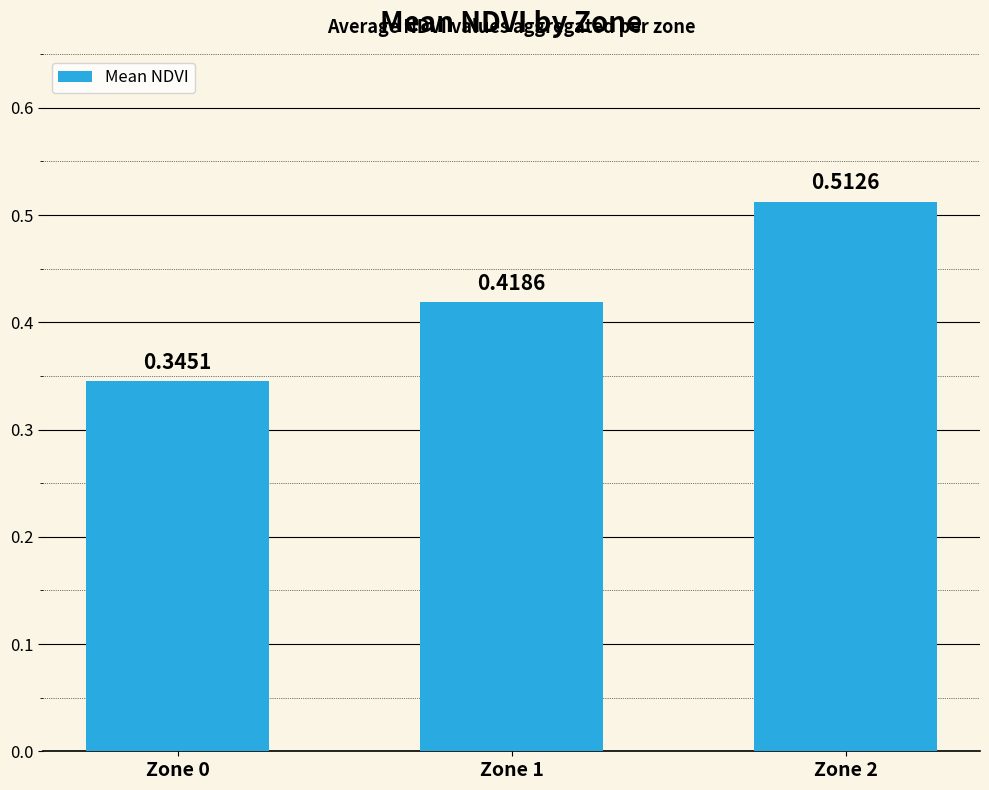

What is the difference between the second highest and minimum values?

0.1